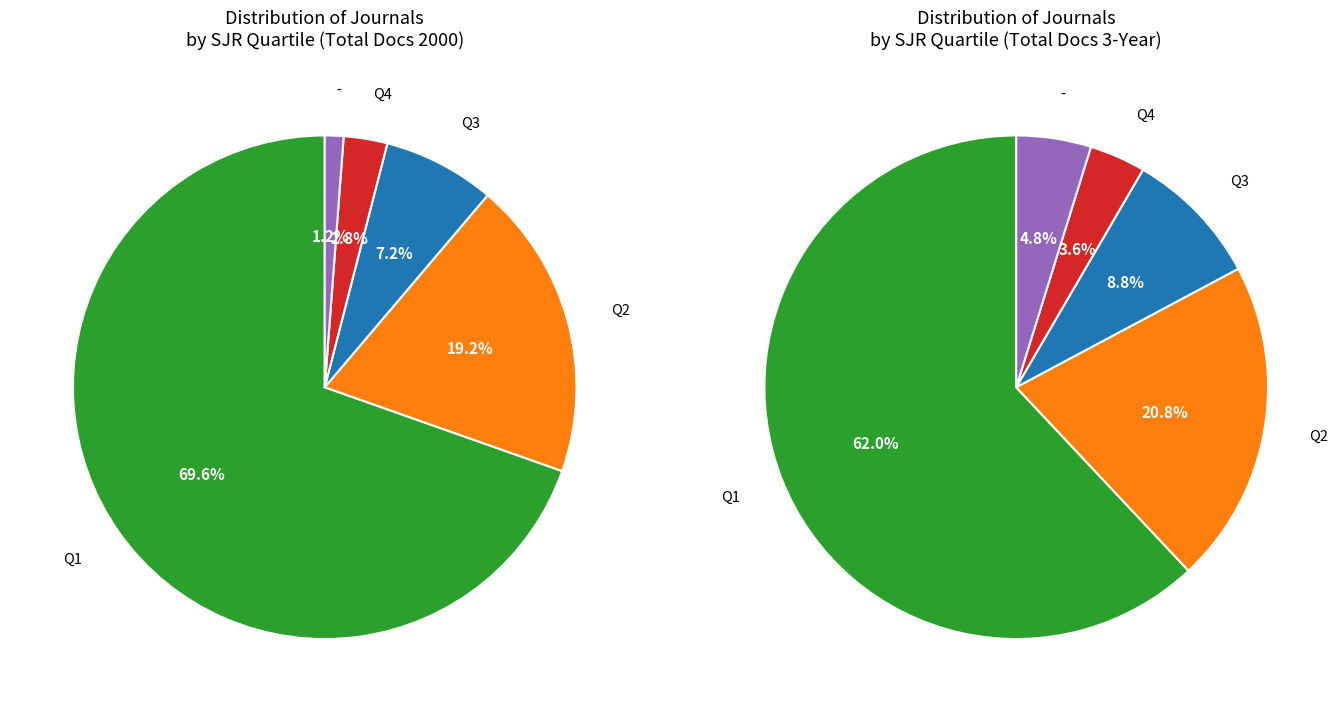

What percentage is NOT represented by Q4?

97.2%